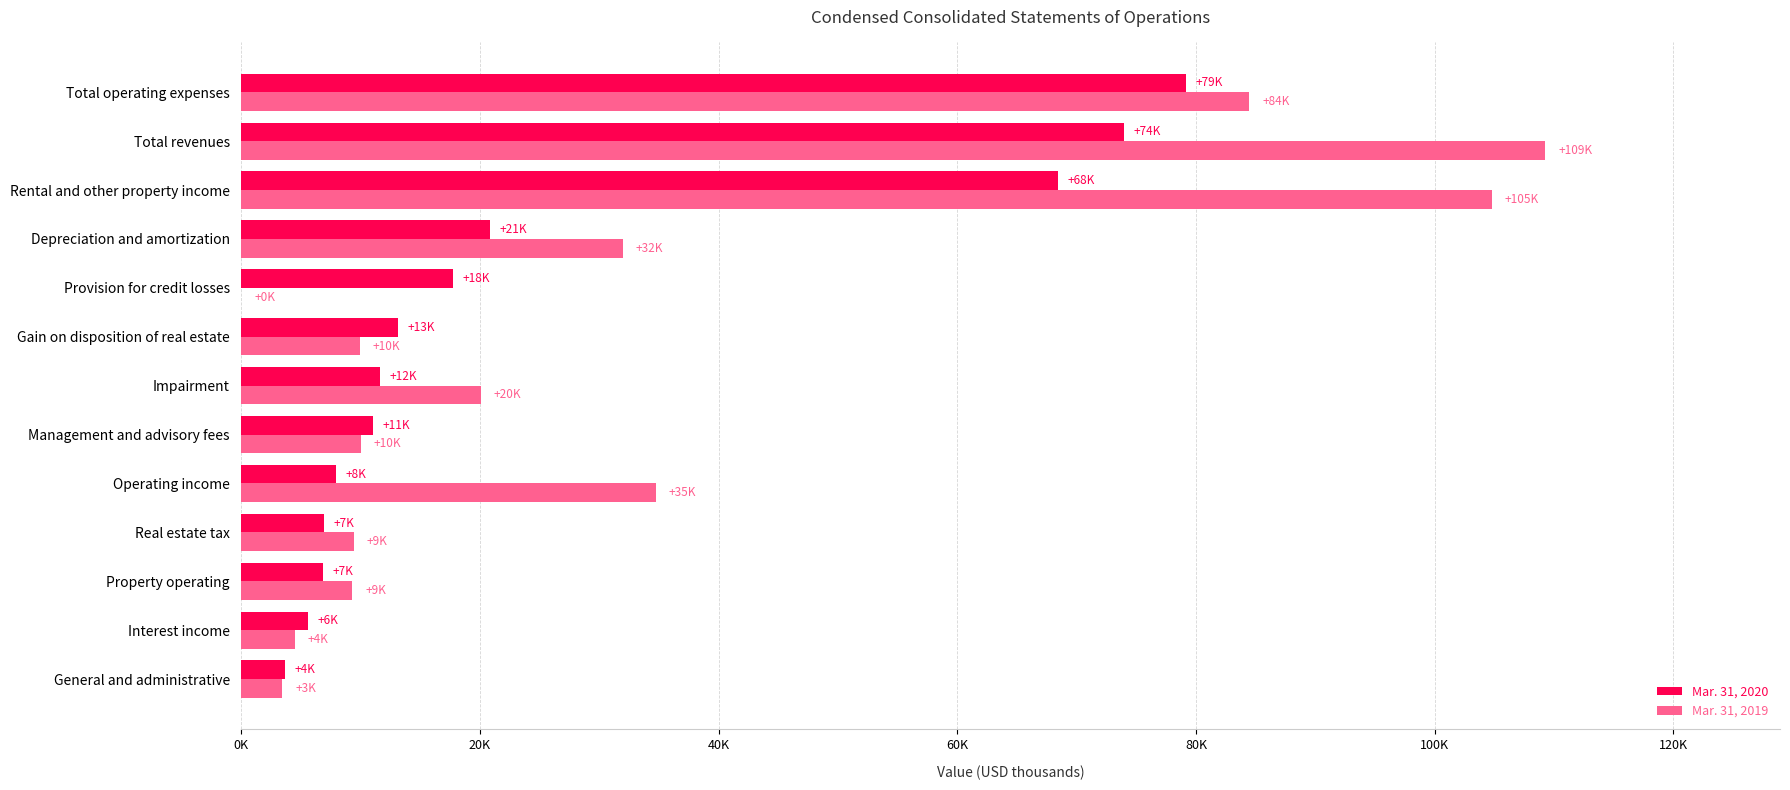

What position from the left is Total operating expenses?

13